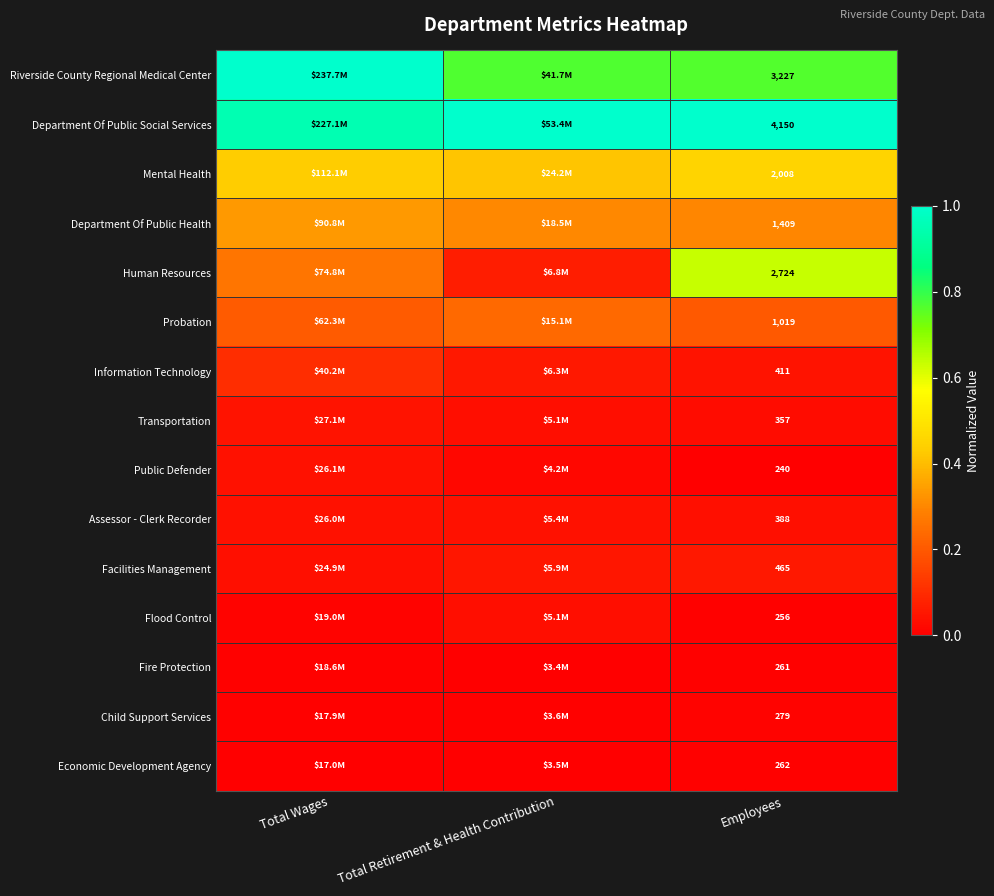

True or false: Fire Protection has a value of 0.0 at Employees.

False